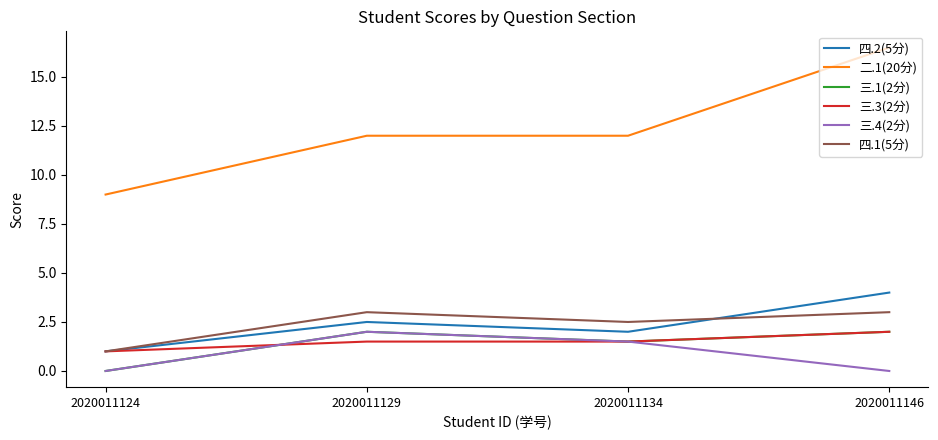

Reading left to right, transcribe all the data shown in this chart.

四.2(5分): 2020011124=1.0	2020011129=2.5	2020011134=2.0	2020011146=4.0
二.1(20分): 2020011124=9.0	2020011129=12.0	2020011134=12.0	2020011146=16.5
三.1(2分): 2020011124=0.0	2020011129=2.0	2020011134=1.5	2020011146=2.0
三.3(2分): 2020011124=1.0	2020011129=1.5	2020011134=1.5	2020011146=2.0
三.4(2分): 2020011124=0.0	2020011129=2.0	2020011134=1.5	2020011146=0.0
四.1(5分): 2020011124=1.0	2020011129=3.0	2020011134=2.5	2020011146=3.0